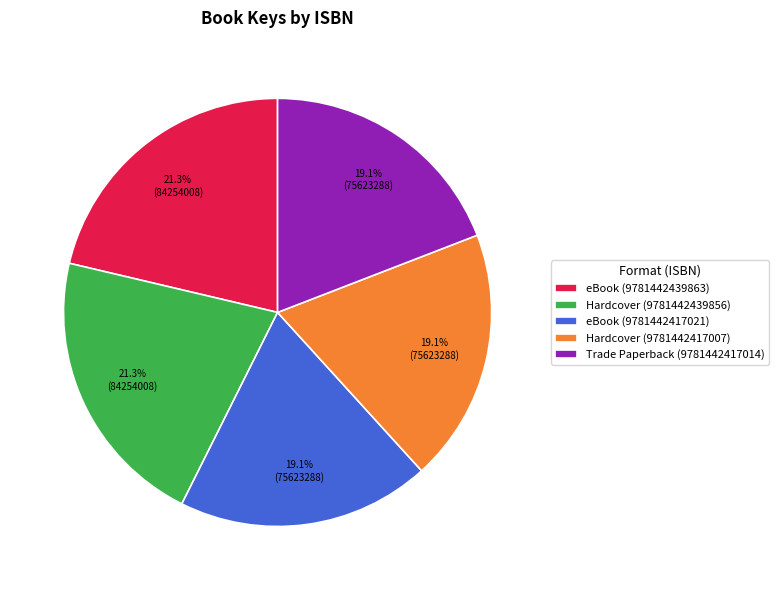

Does Hardcover (9781442417007) account for over 50% of the chart?

No